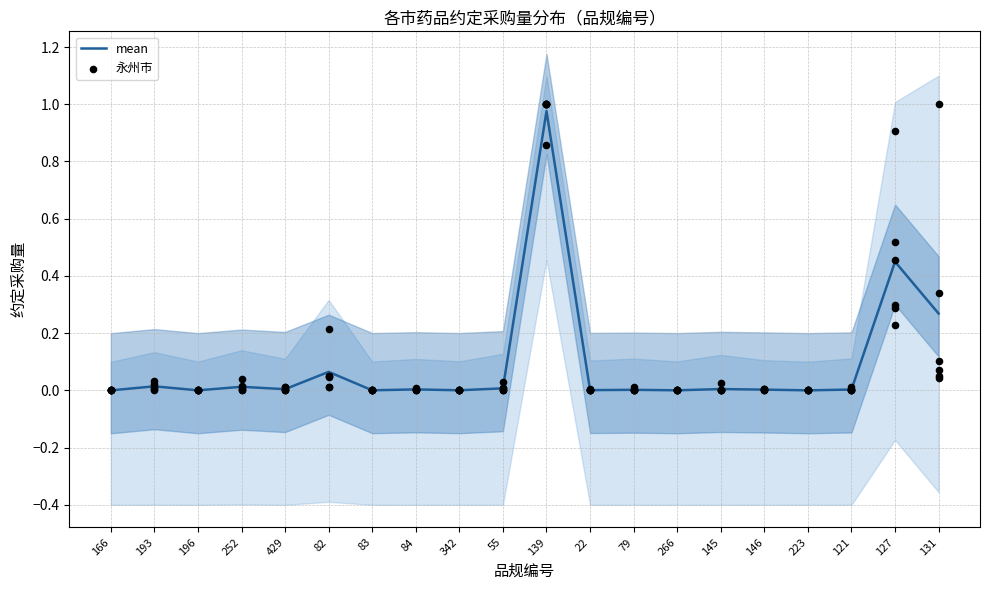

Which series has the largest total across all categories?

mean